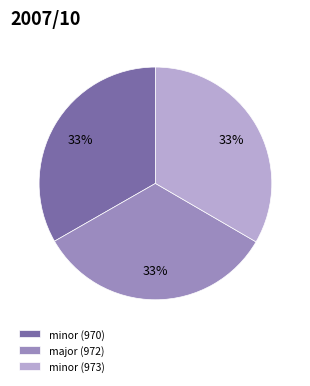

Count the number of slices in the pie.

3